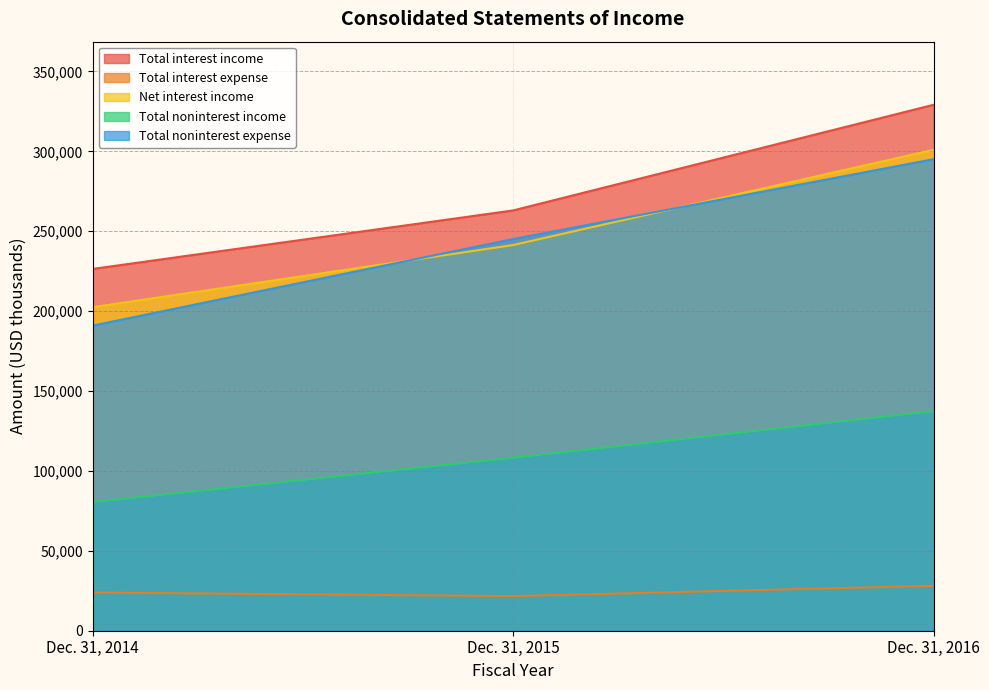

Is the value of Total noninterest expense at Dec. 31, 2016 greater than the value of Total noninterest income at Dec. 31, 2016?

Yes